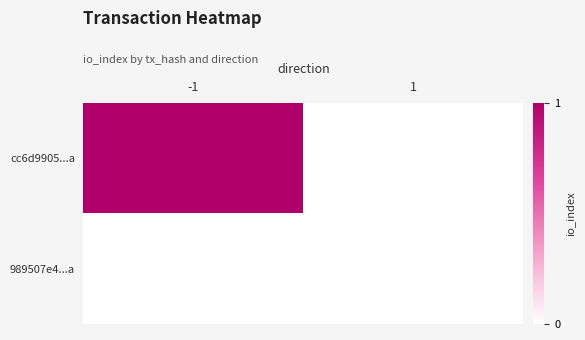

Reading right to left, transcribe all the data shown in this chart.

cc6d9905...a: 1=0	-1=1
989507e4...a: 1=0	-1=0